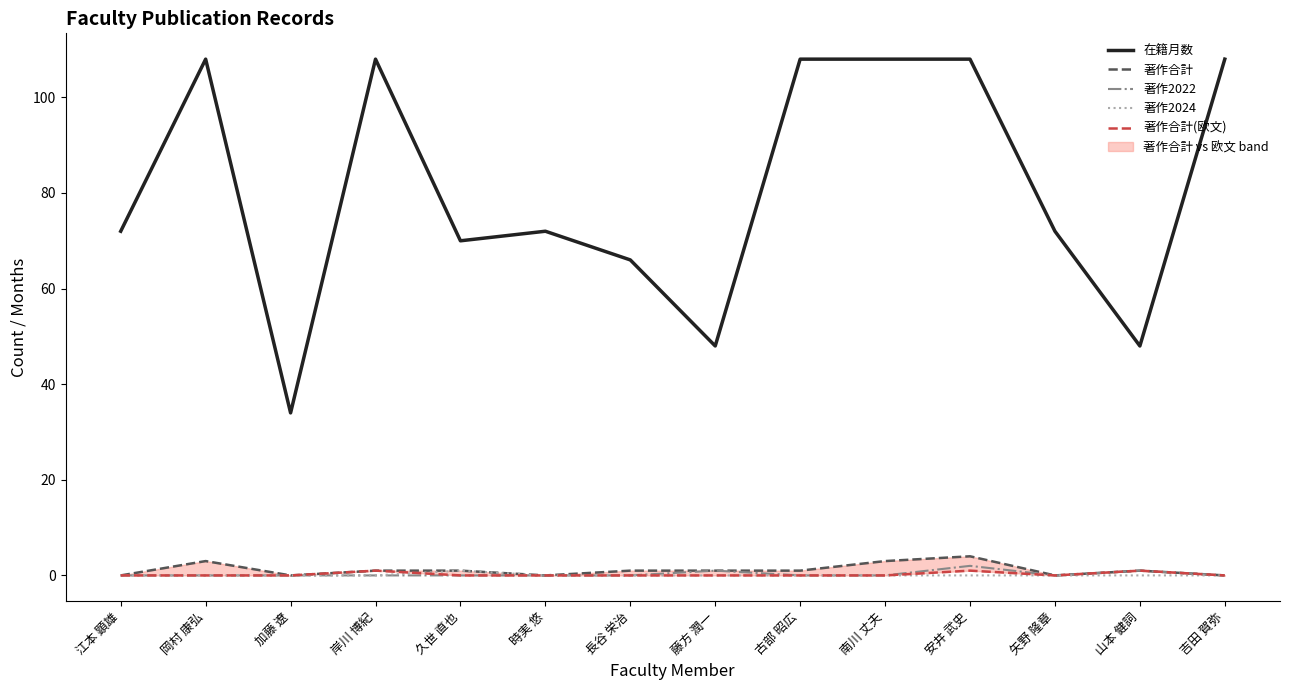

Is this an area chart (filled region under the line)?

No